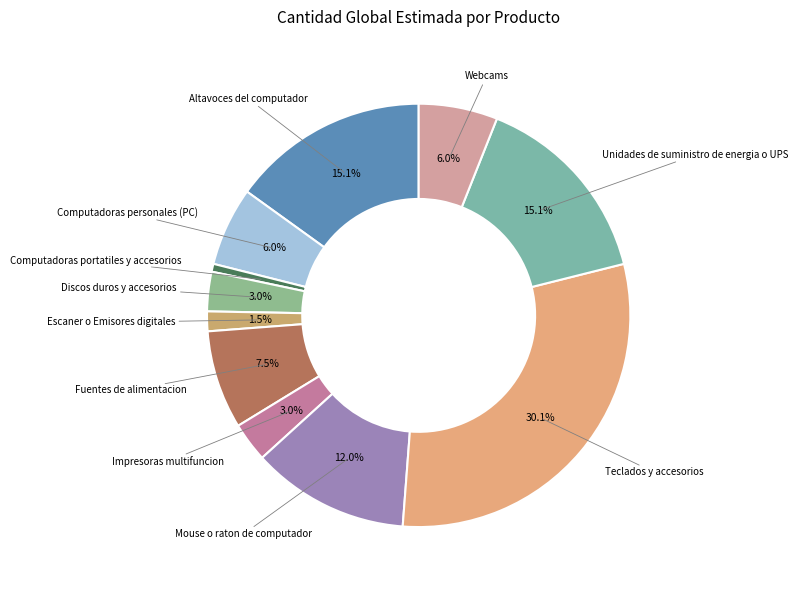

How many segments does this pie chart have?

11